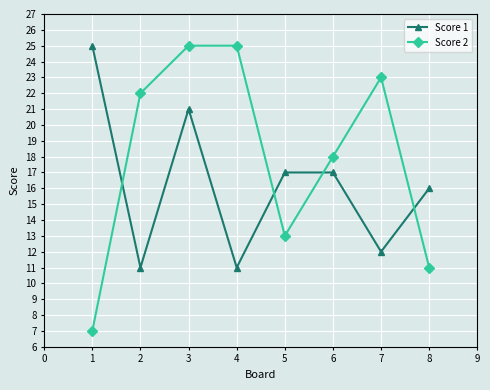

Where do Score 2 and Score 1 first cross each other?

1 and 2